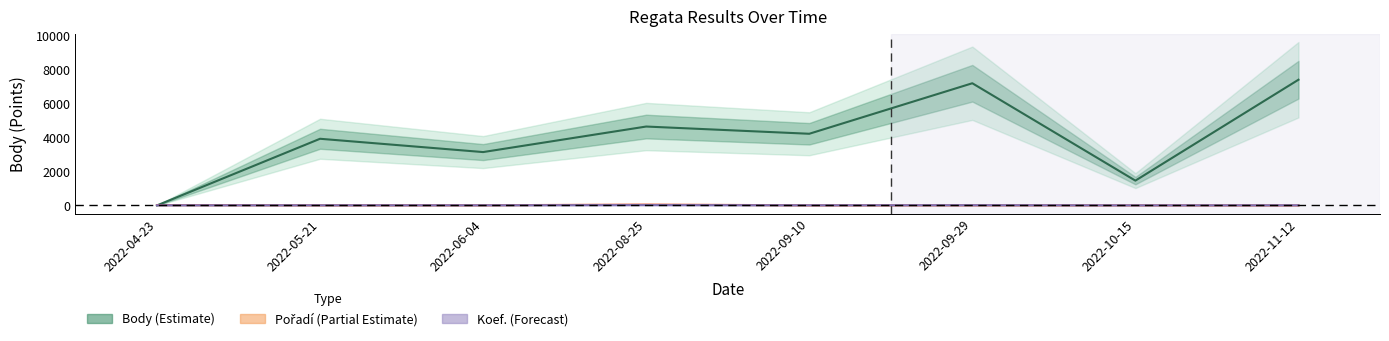

The Body series shows 3917 at 2022-05-21. True or false?

True